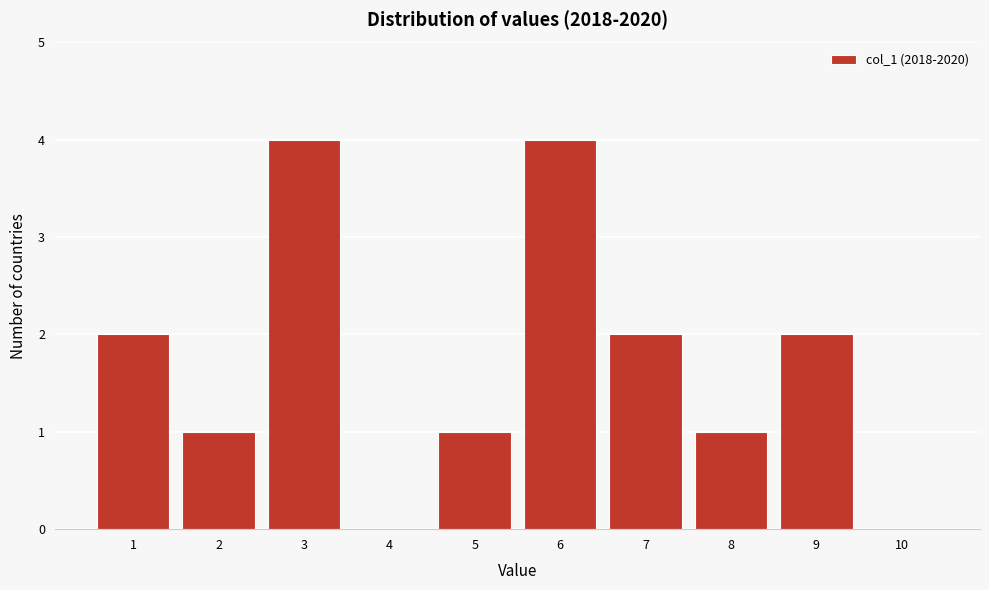

Reading left to right, list every bar in this chart as the range it spans on the x-axis followed by its height. The values are not printed on the chart, so give them approximately, as read against the axis.

0.5 to 1.5: 2
1.5 to 2.5: 1
2.5 to 3.5: 4
3.5 to 4.5: 0
4.5 to 5.5: 1
5.5 to 6.5: 4
6.5 to 7.5: 2
7.5 to 8.5: 1
8.5 to 9.5: 2
9.5 to 10.5: 0